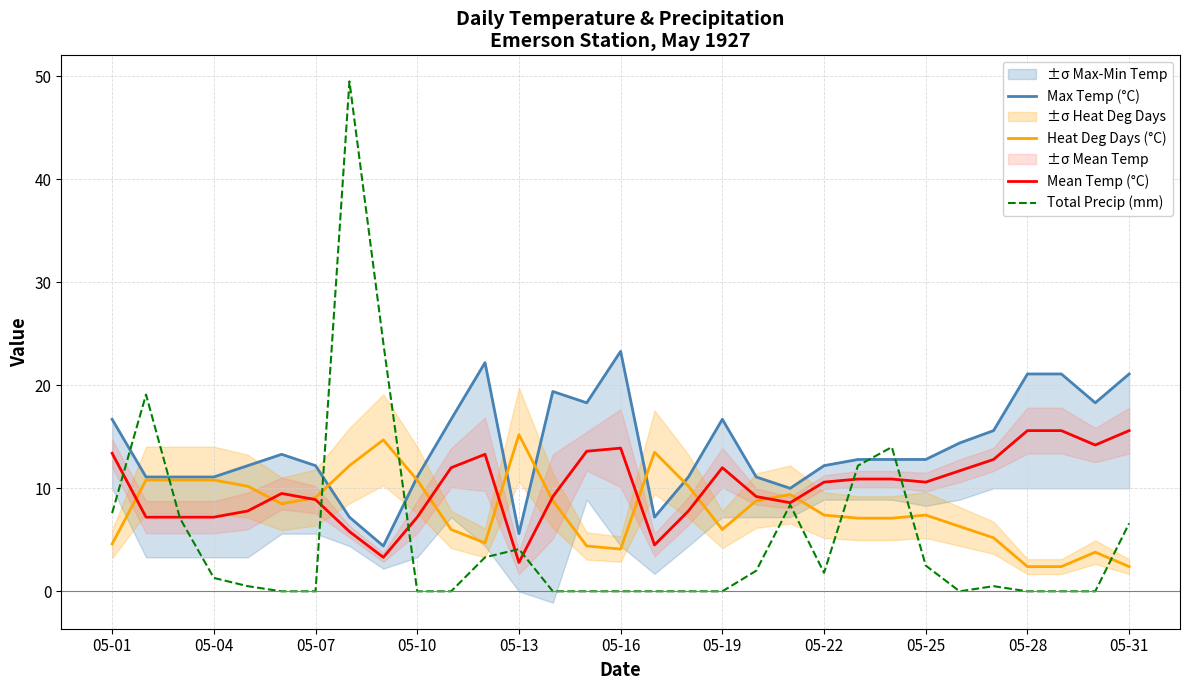

What are all the series names shown in the legend?

Max Temp (°C), Heat Deg Days (°C), Mean Temp (°C), Total Precip (mm)